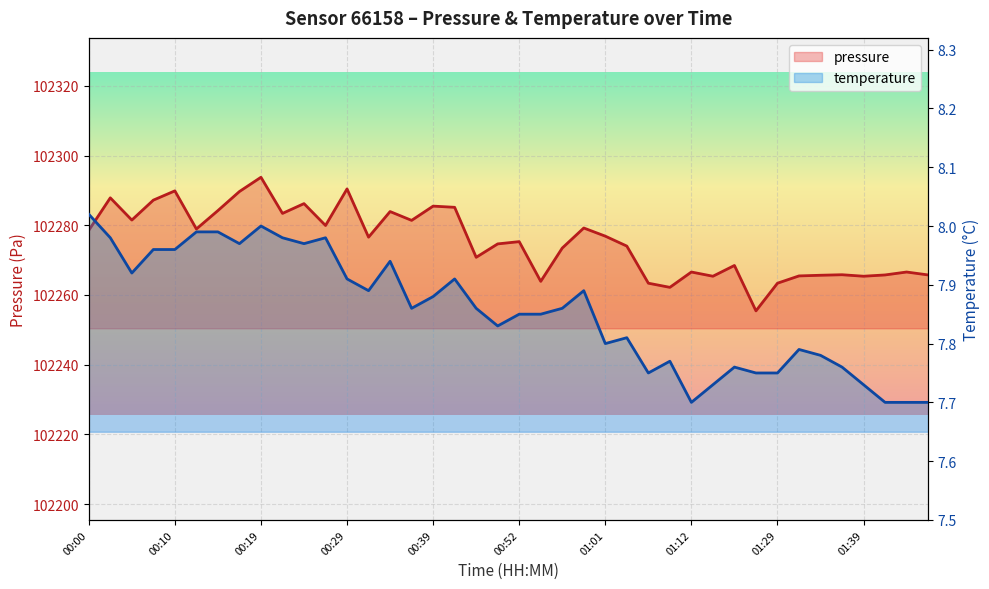

How many categories are shown in the chart?

40